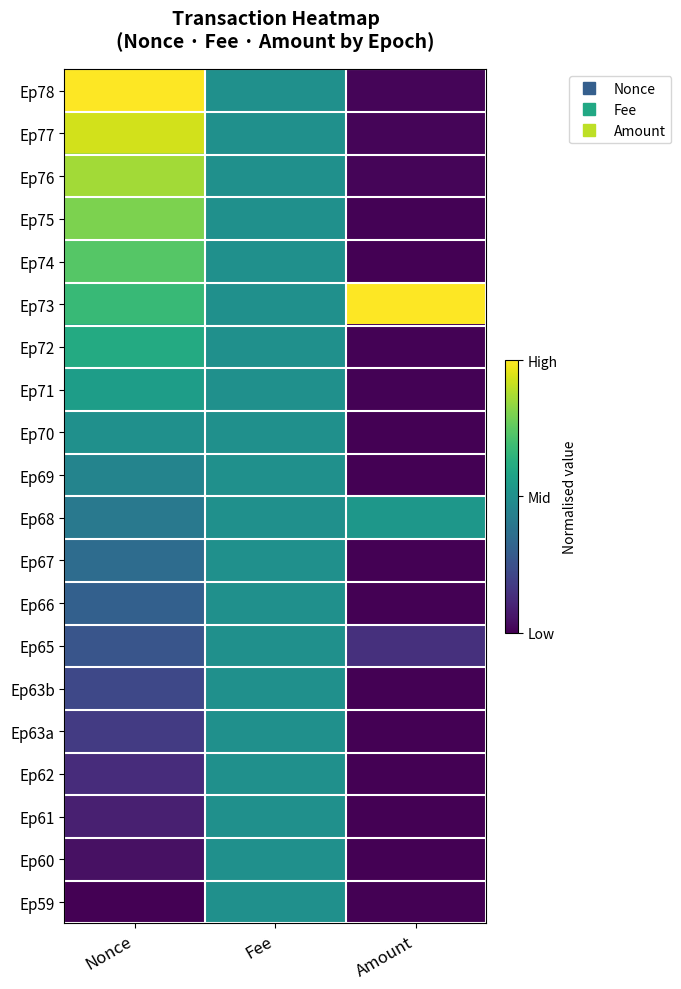

At how many categories does at least one series exceed 0?

3